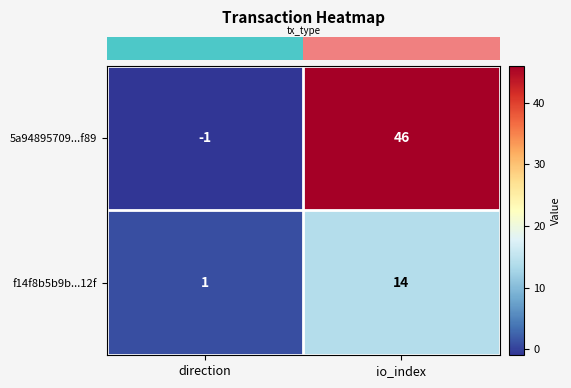

How many series are shown in this chart?

2